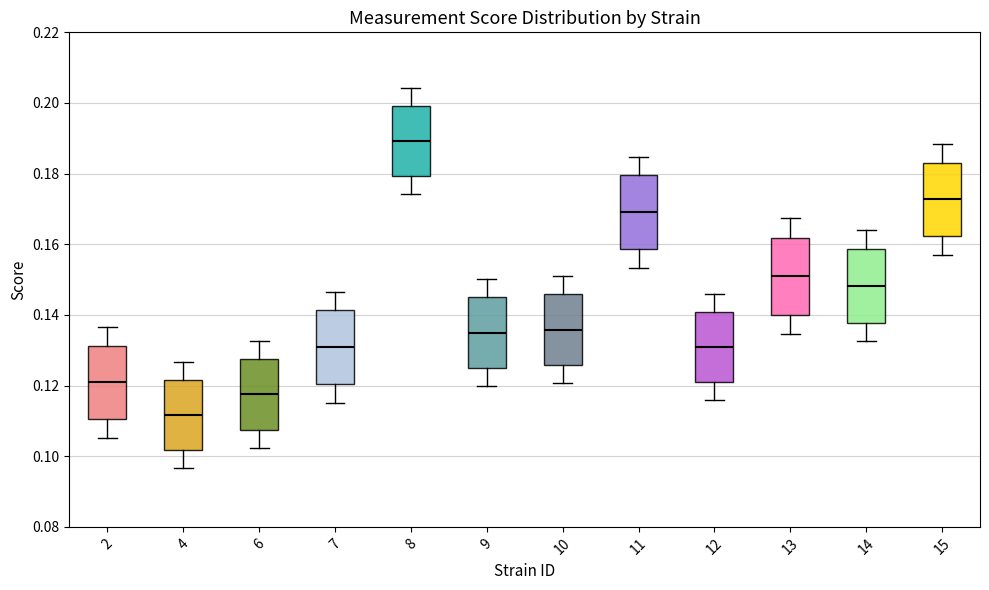

Which box's median line is the highest?

8